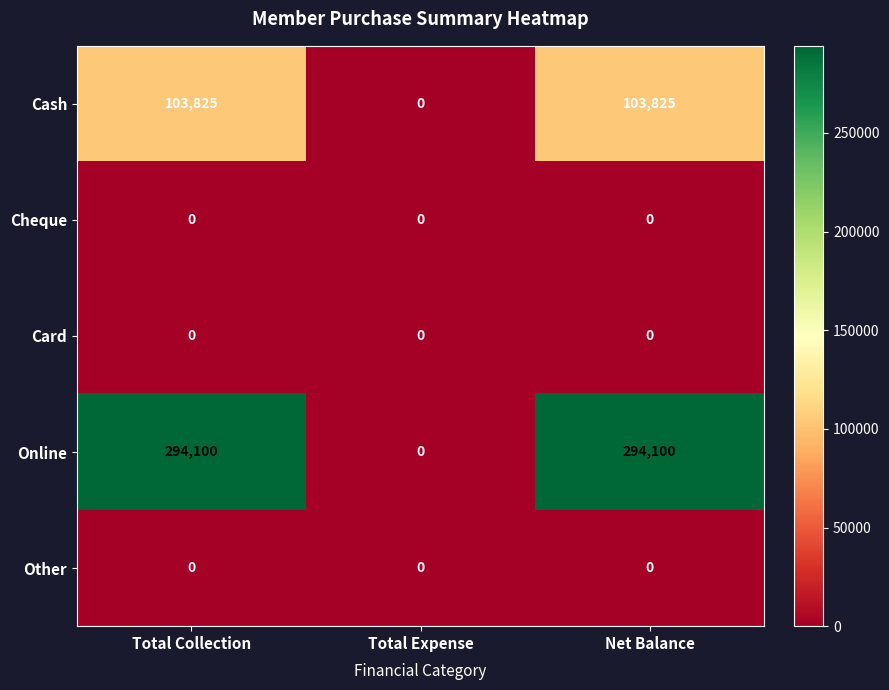

What is the difference between the second highest and minimum values in the Cash series?

103825